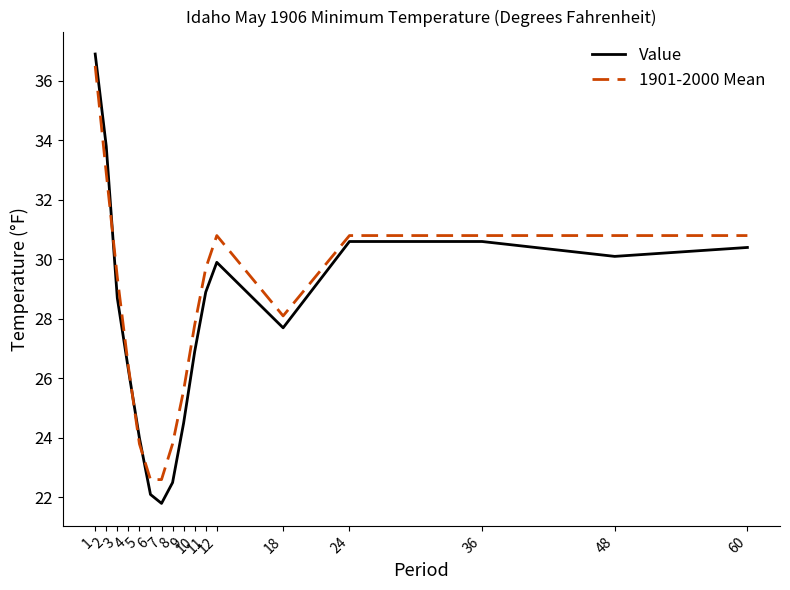

What is the average value of the 1901-2000 Mean series?

28.4